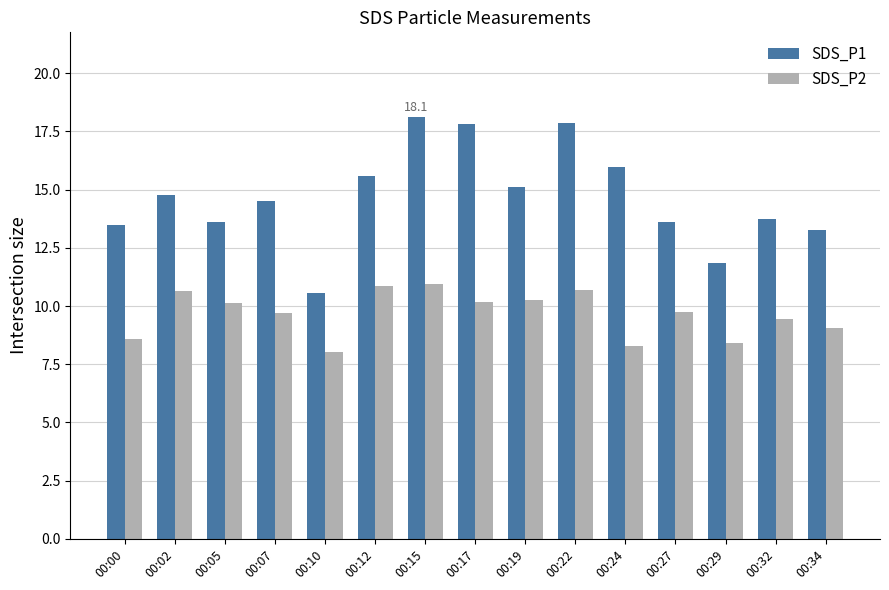

Is the value of SDS_P2 at 00:27 greater than the value of SDS_P1 at 00:10?

No